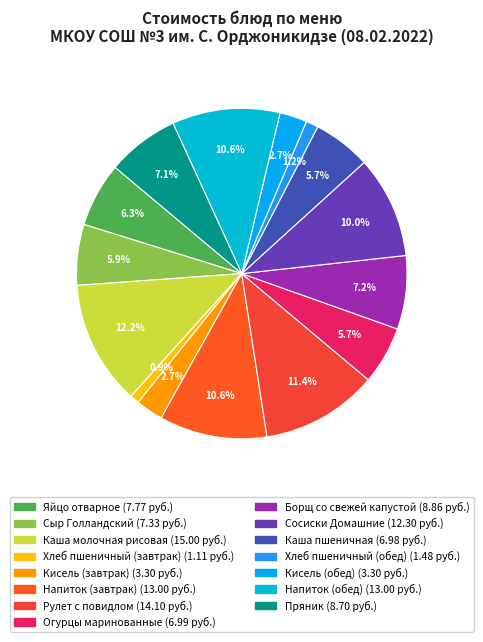

What percentage is the Хлеб пшеничный (обед) slice, to the nearest percent?

1%